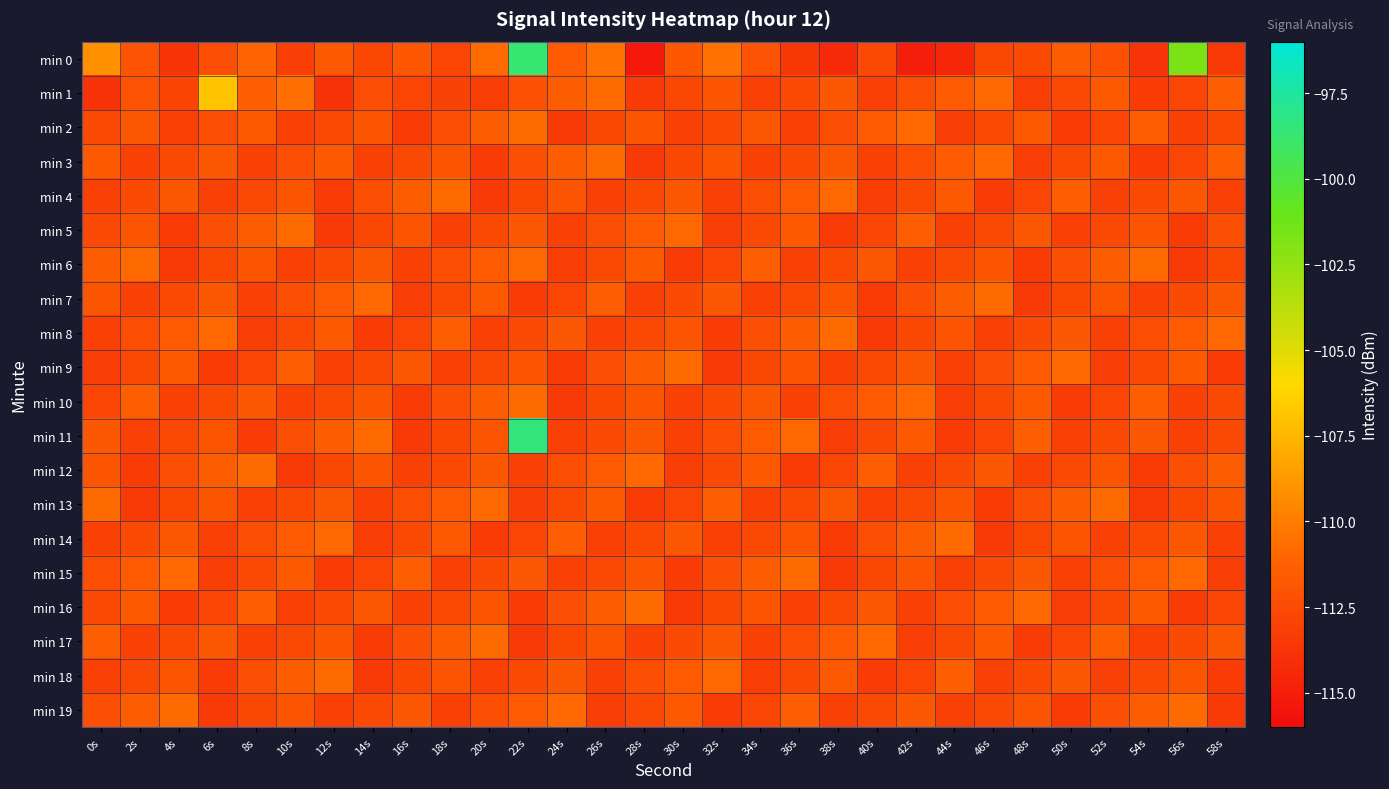

Between 4s and 14s, which is larger?

14s